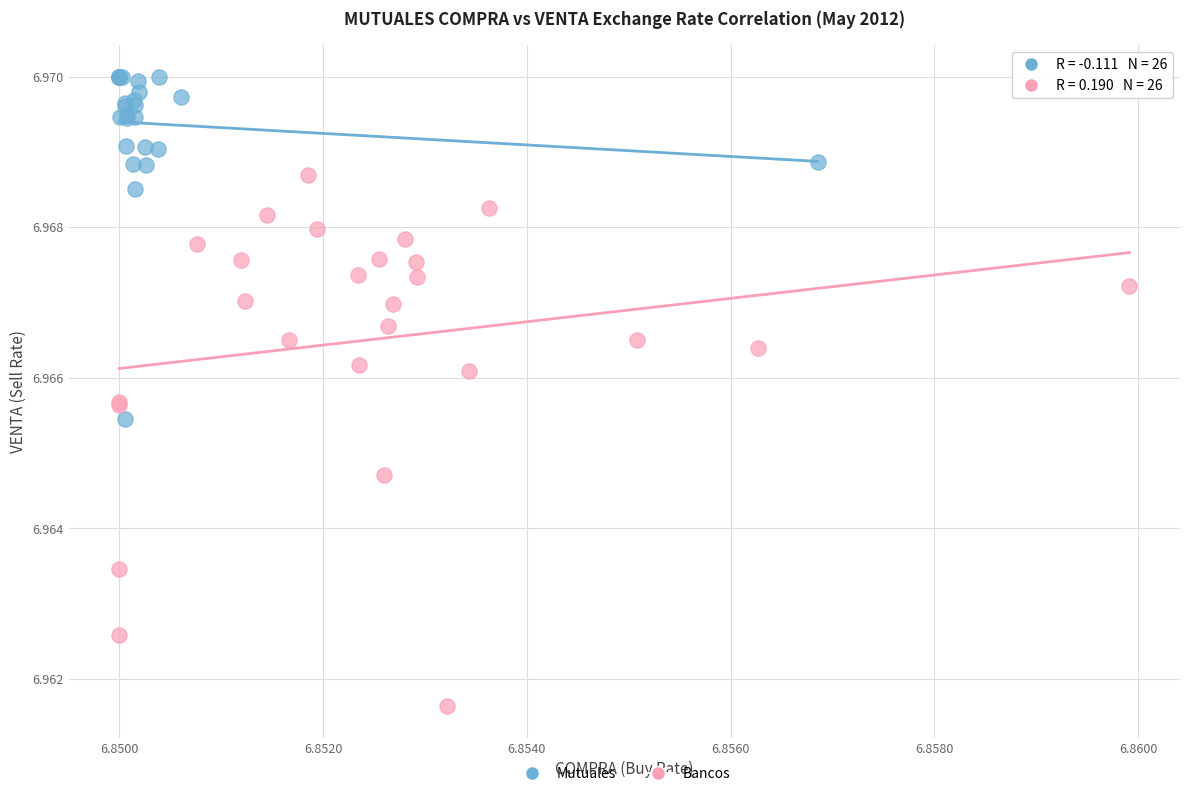

What are all the series names shown in the legend?

Mutuales, Bancos